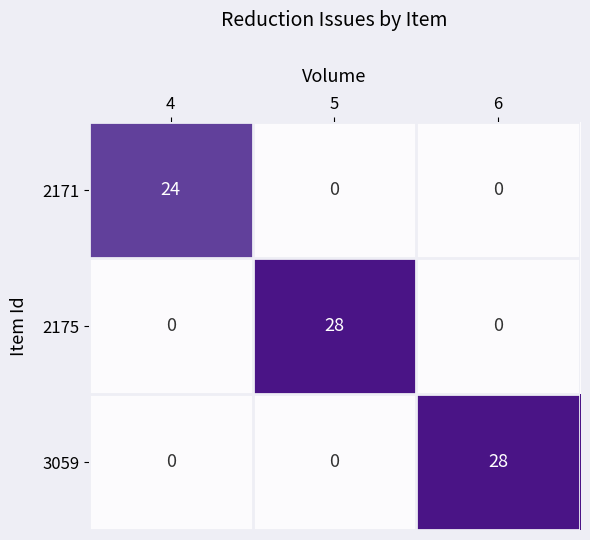

How many 2175 values are between 0 and 28?

3